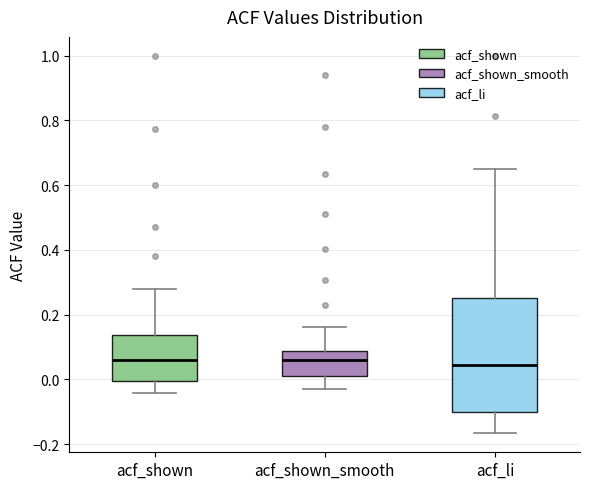

Where is the upper edge of the box for acf_li on the y-axis? The values are not printed on the chart, so give them approximately, as read against the axis.

0.26